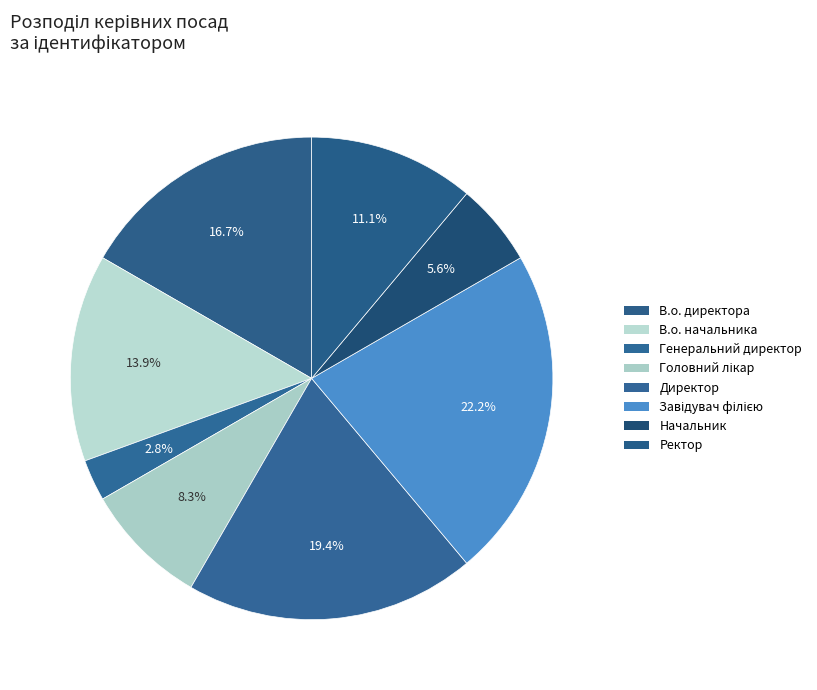

To the nearest percent, what percentage of the pie is В.о. директора?

17%